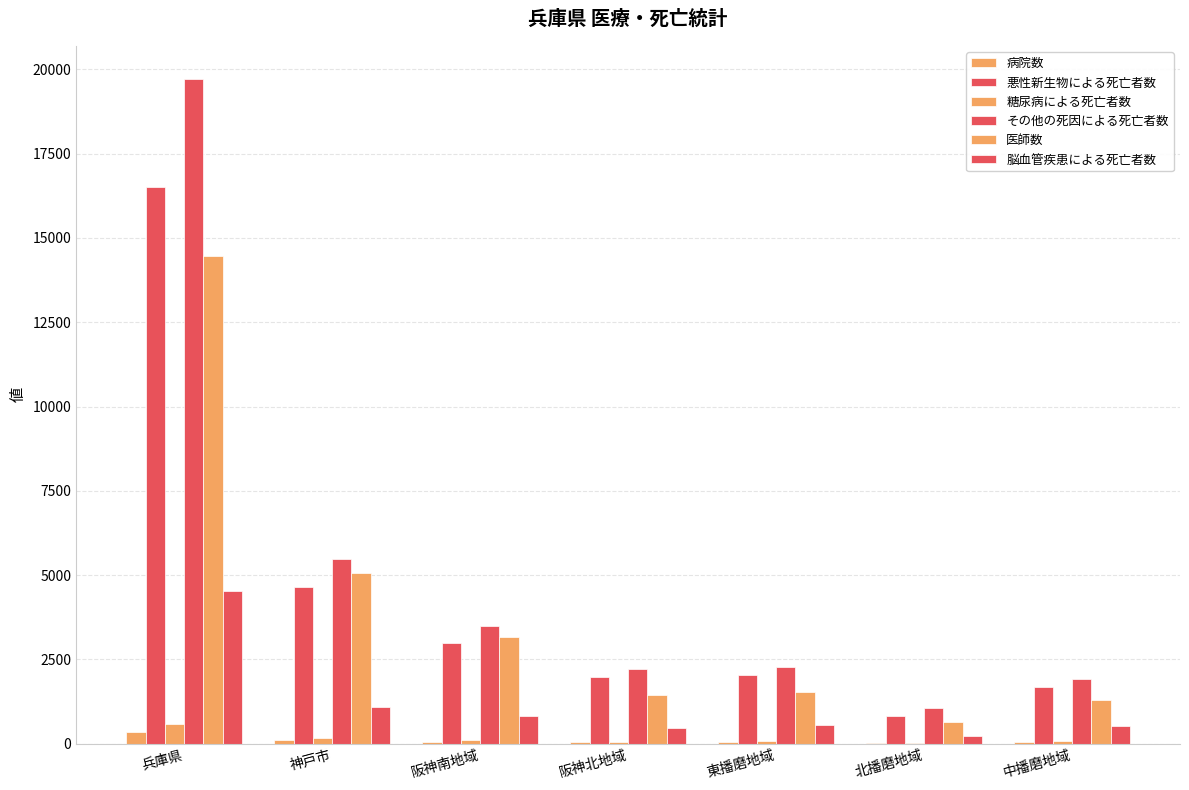

Reading left to right, extract all data points from this chart.

病院数: 兵庫県=353	神戸市=110	阪神南地域=53	阪神北地域=37	東播磨地域=39	北播磨地域=22	中播磨地域=38
悪性新生物による死亡者数: 兵庫県=16513	神戸市=4639	阪神南地域=2981	阪神北地域=1965	東播磨地域=2045	北播磨地域=829	中播磨地域=1695
糖尿病による死亡者数: 兵庫県=587	神戸市=158	阪神南地域=94	阪神北地域=60	東播磨地域=85	北播磨地域=25	中播磨地域=83
その他の死因による死亡者数: 兵庫県=19710	神戸市=5465	阪神南地域=3505	阪神北地域=2224	東播磨地域=2268	北播磨地域=1051	中播磨地域=1907
医師数: 兵庫県=14463	神戸市=5052	阪神南地域=3175	阪神北地域=1456	東播磨地域=1536	北播磨地域=645	中播磨地域=1299
脳血管疾患による死亡者数: 兵庫県=4543	神戸市=1084	阪神南地域=822	阪神北地域=454	東播磨地域=560	北播磨地域=237	中播磨地域=537